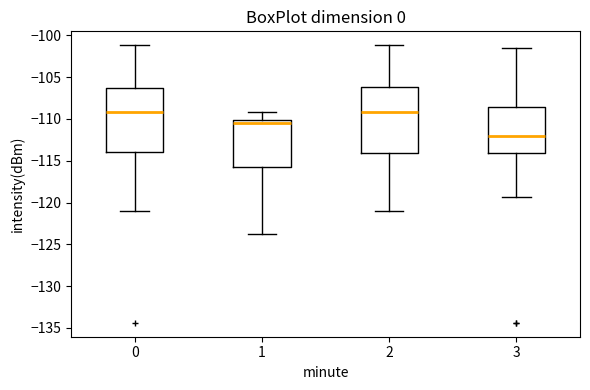

Reading left to right, read every box against the y-axis: the position of its median line, the range the box covers, and the ends of its whiskers. The values are not printed on the chart, so give them approximately, as read against the axis.

0: median -109.0, box -114.0 to -106.5, whiskers -121.0 to -101.0
1: median -110.5, box -115.5 to -110.0, whiskers -123.5 to -109.0
2: median -109.0, box -114.0 to -106.0, whiskers -121.0 to -101.0
3: median -112.0, box -114.0 to -108.5, whiskers -119.5 to -101.5